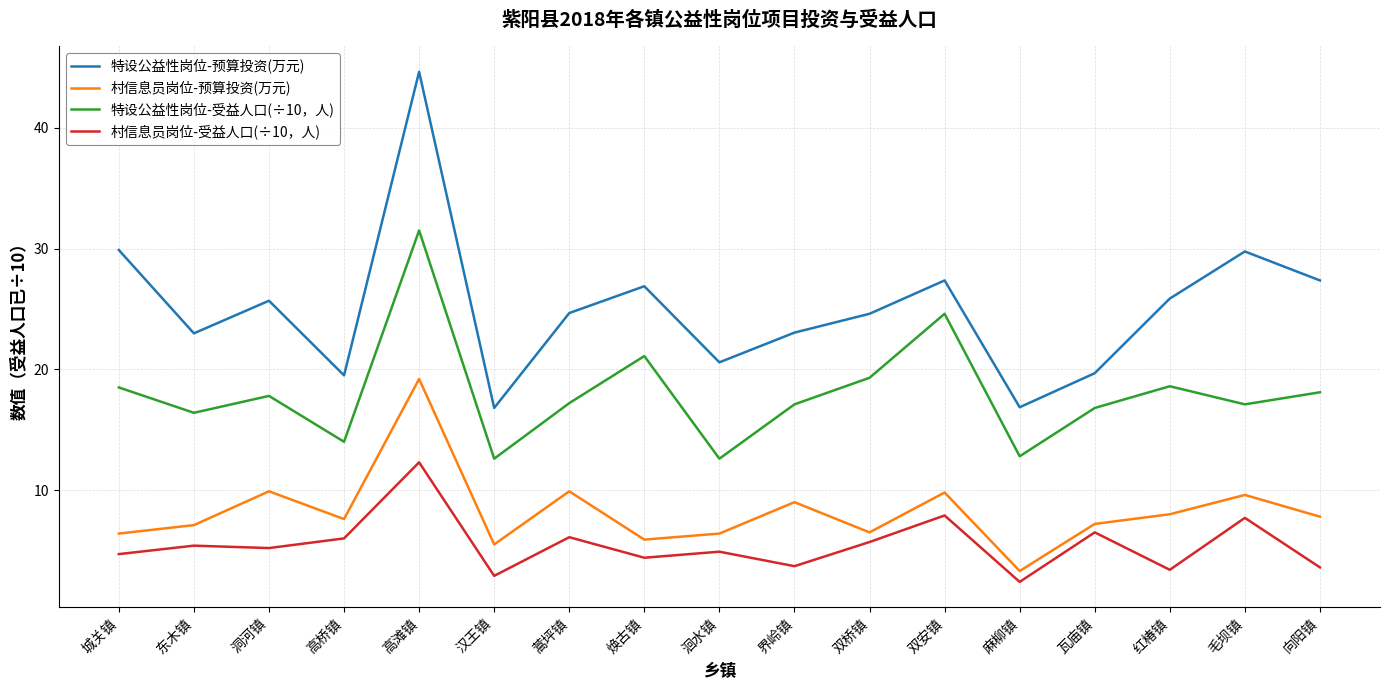

Where is the first local minimum for 特设公益性岗位-预算投资(万元)?

东木镇